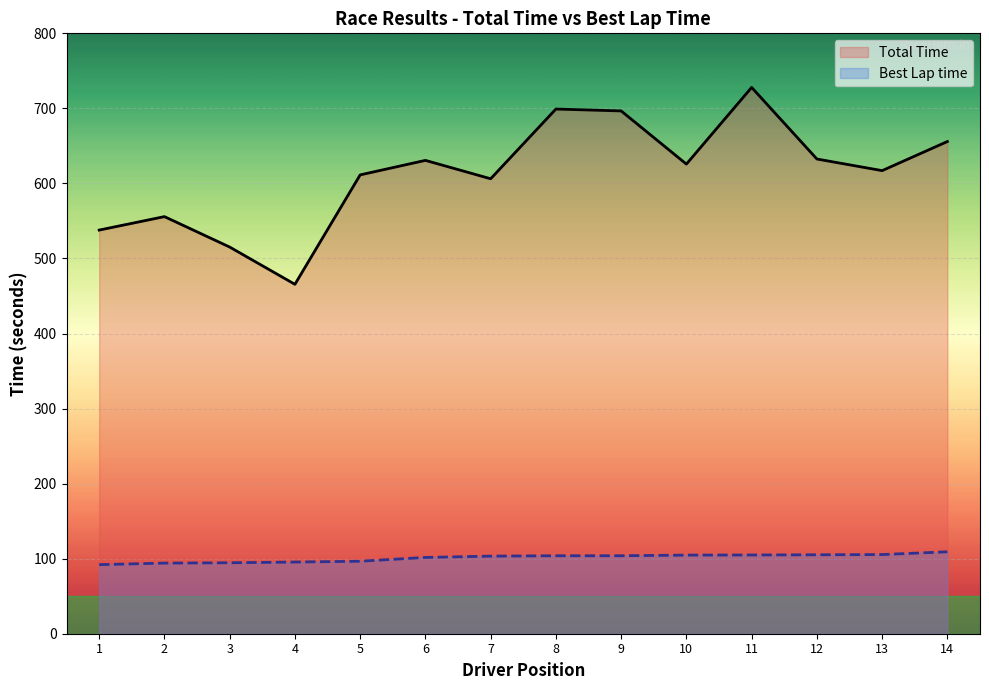

Is it true that Total Time equals 946.2 at 13?

False